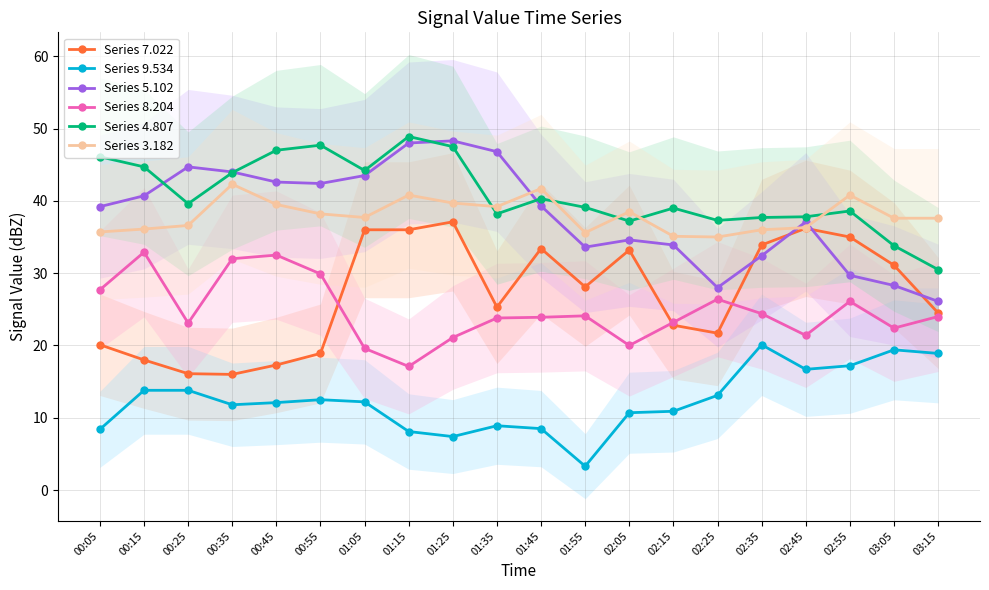

What are all the series names shown in the legend?

Series 7.022, Series 9.534, Series 5.102, Series 8.204, Series 4.807, Series 3.182